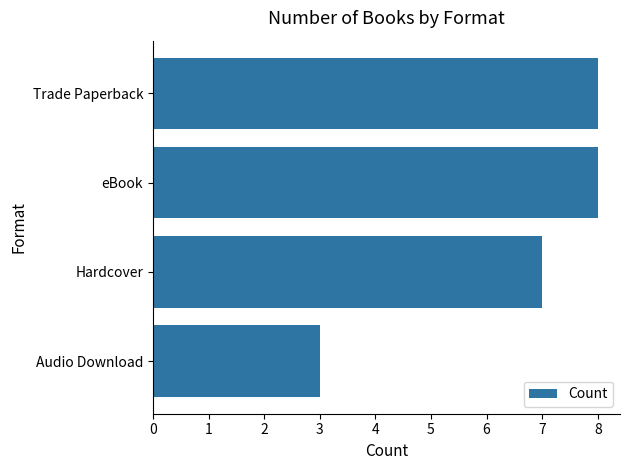

What is the label of the 2nd bar from the bottom?

Hardcover